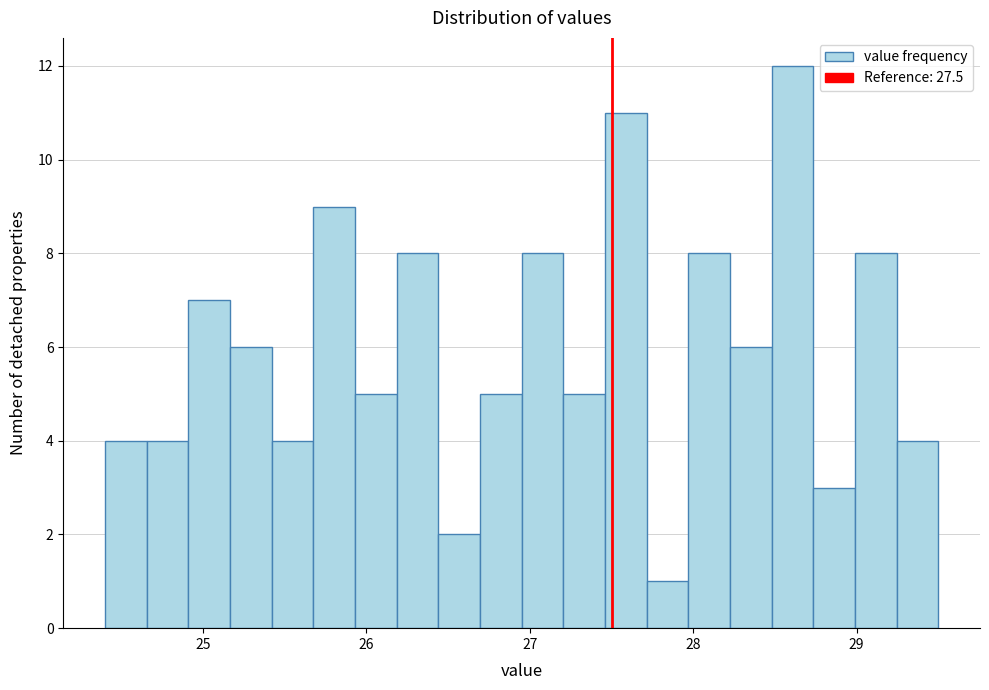

Around what value on the x-axis is the tallest bar? Give the approximate position of its centre, as read against the axis.

28.6